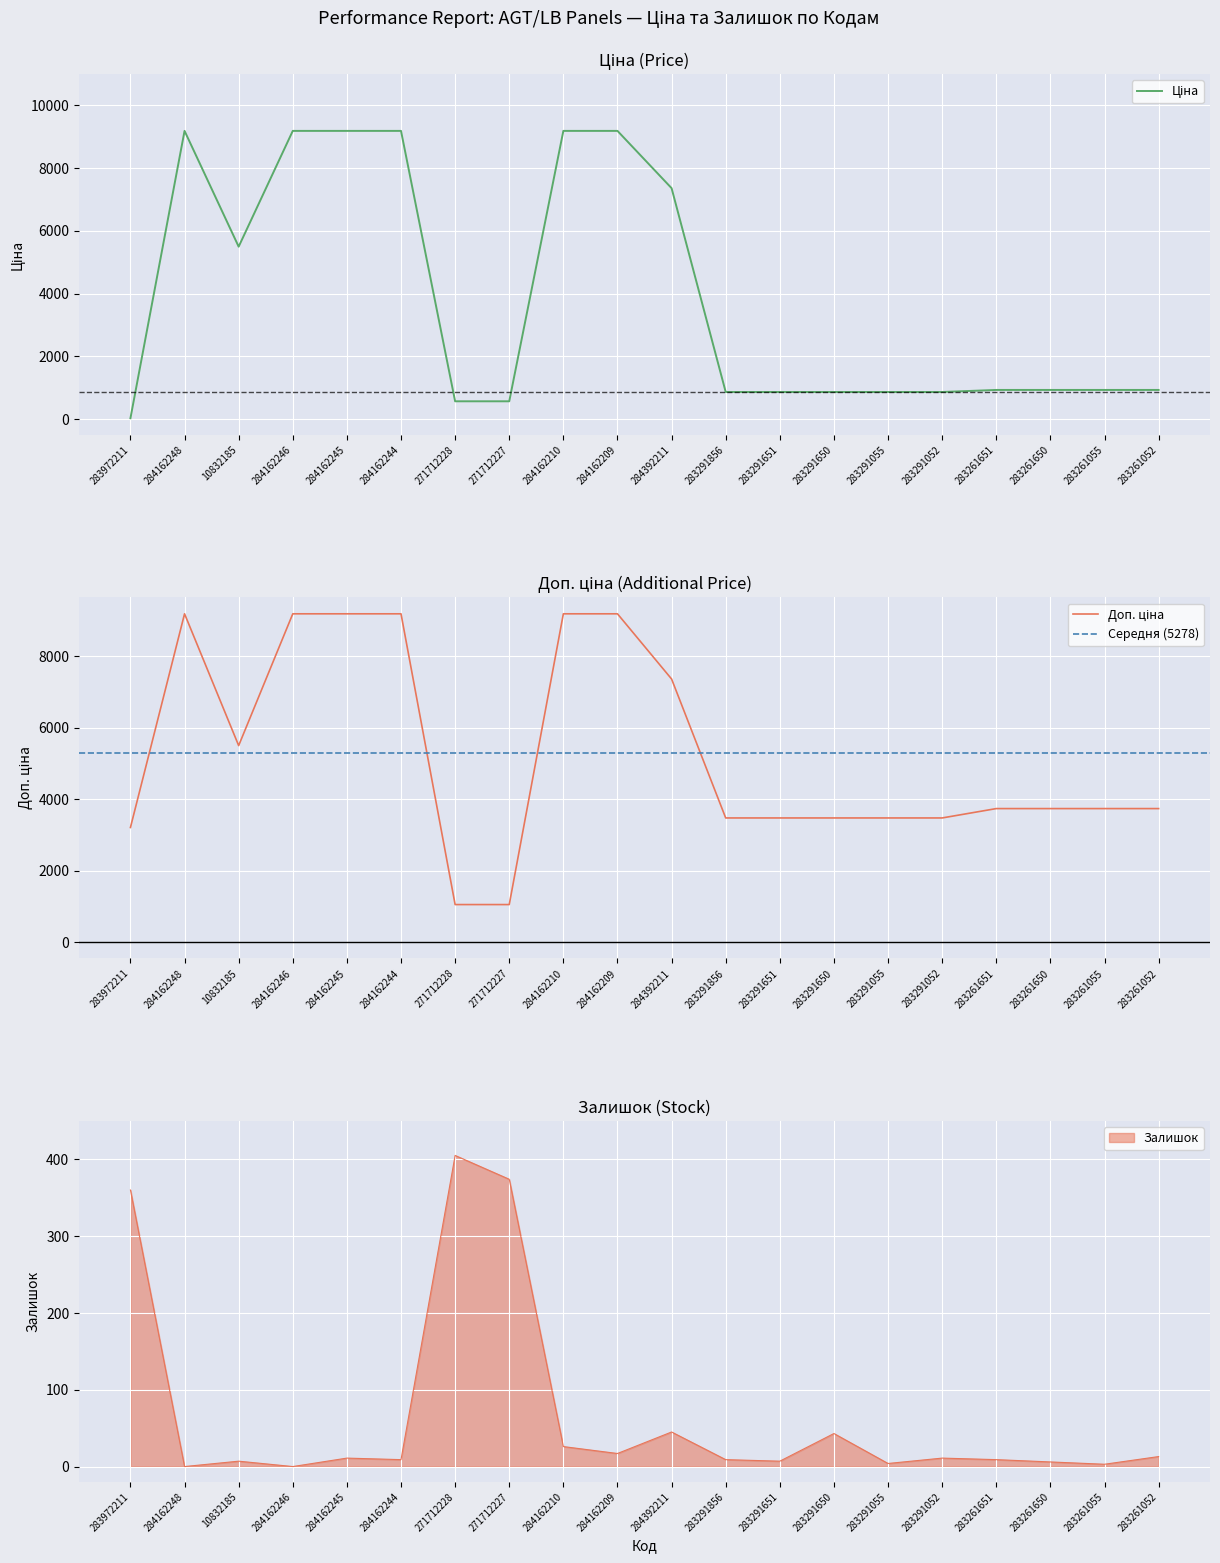

What is the difference between the second highest and second lowest values in the Залишок series?

374